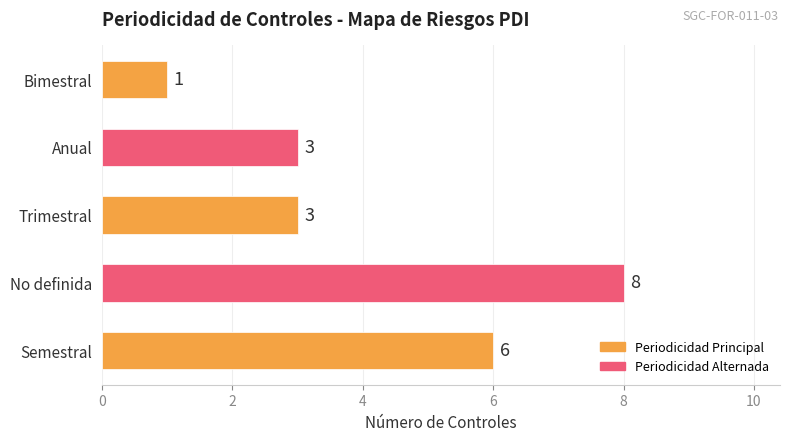

What is the change in value from Semestral to No definida?

+2